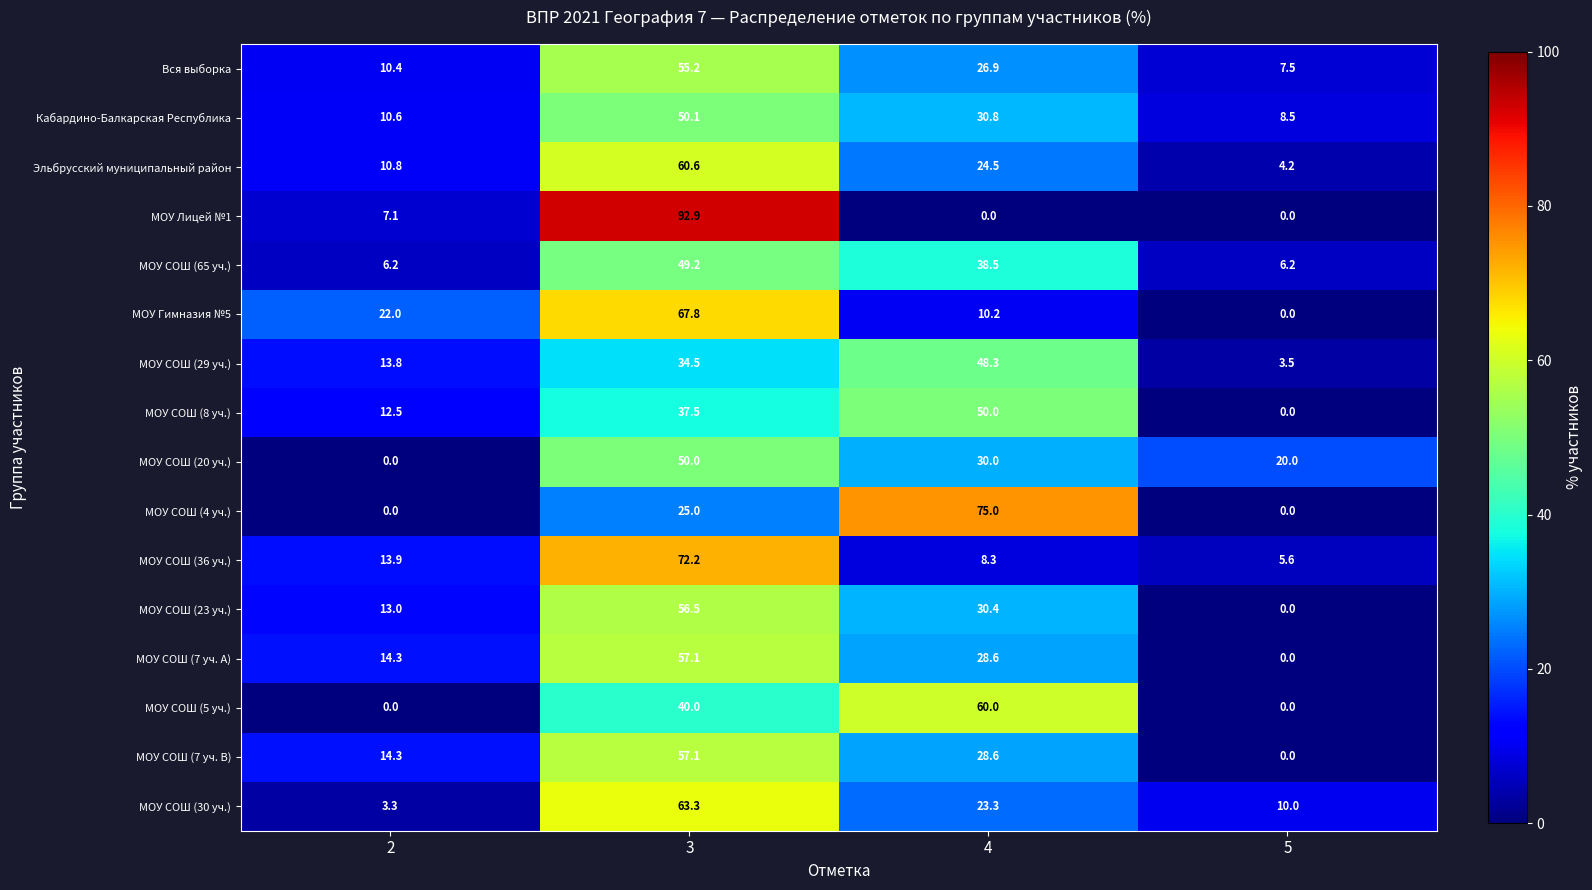

What is the sum of all Эльбрусский муниципальный район values?

100.1